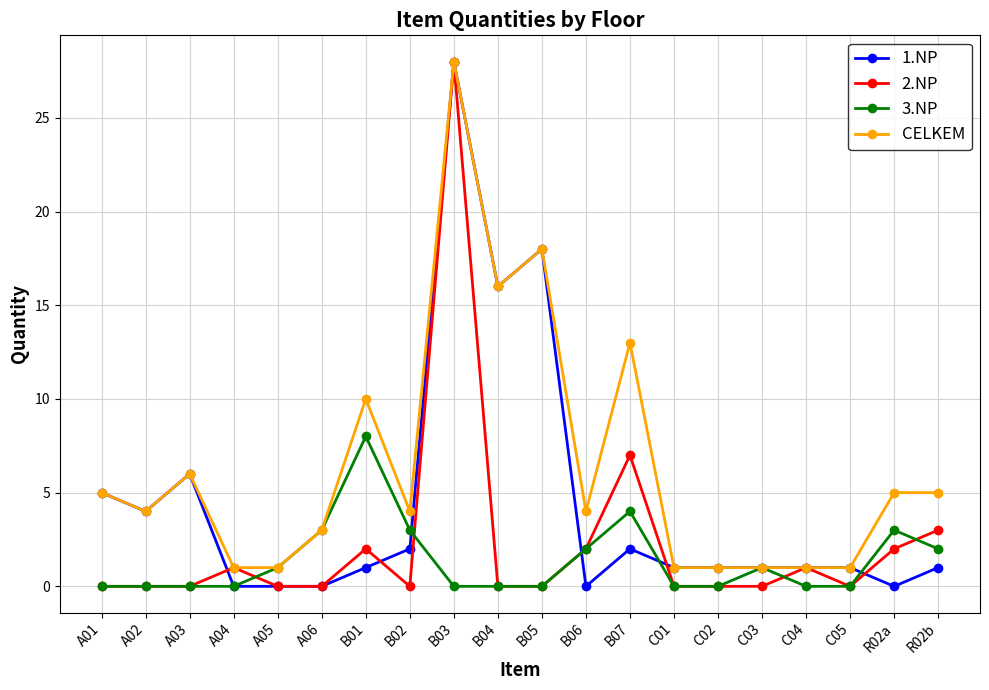

List the series in order of their overall mean, lowest first.

3.NP, 2.NP, 1.NP, CELKEM